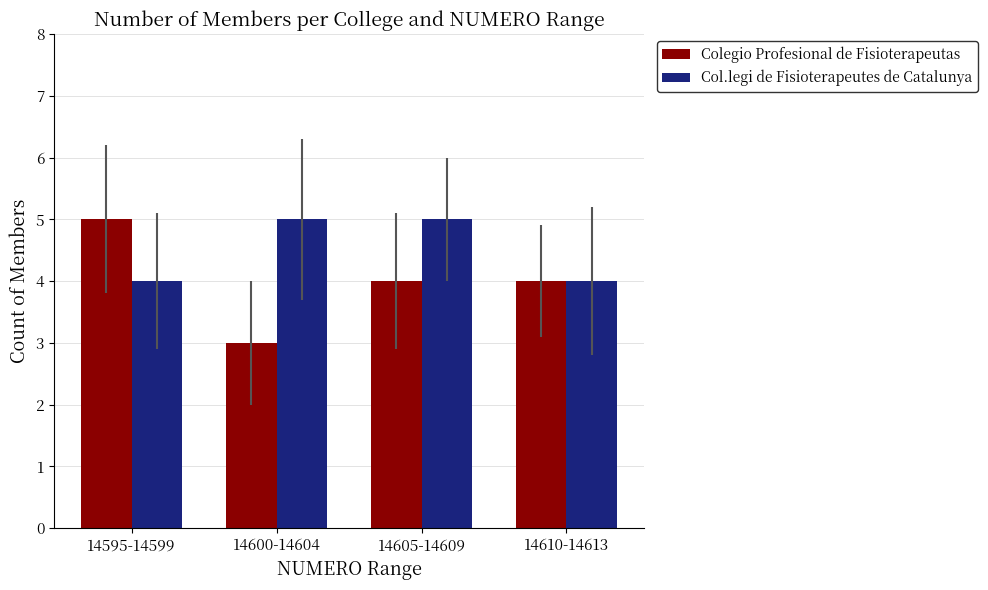

Does the chart contain stacked bars?

No